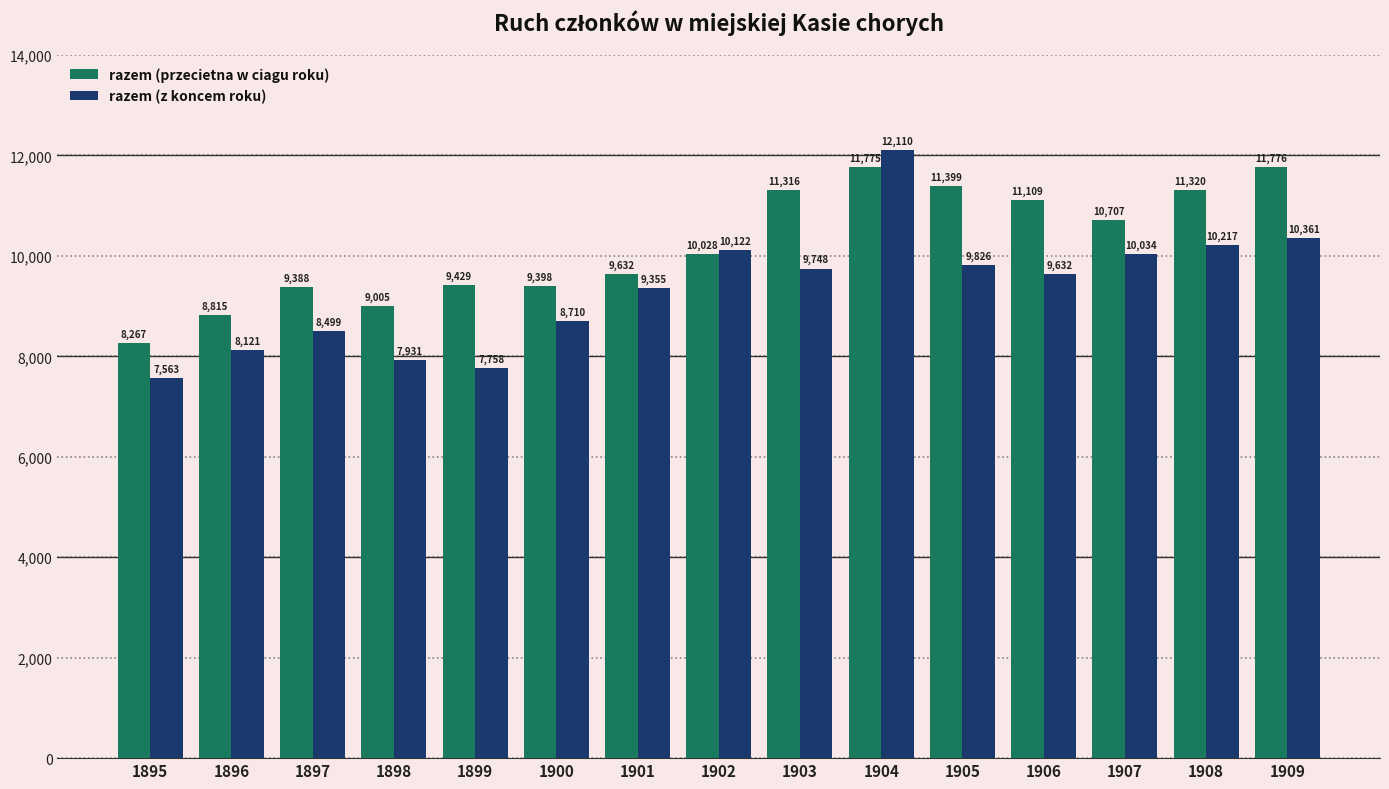

Rank the series at 1902 from lowest to highest value.

razem (przecietna w ciagu roku), razem (z koncem roku)